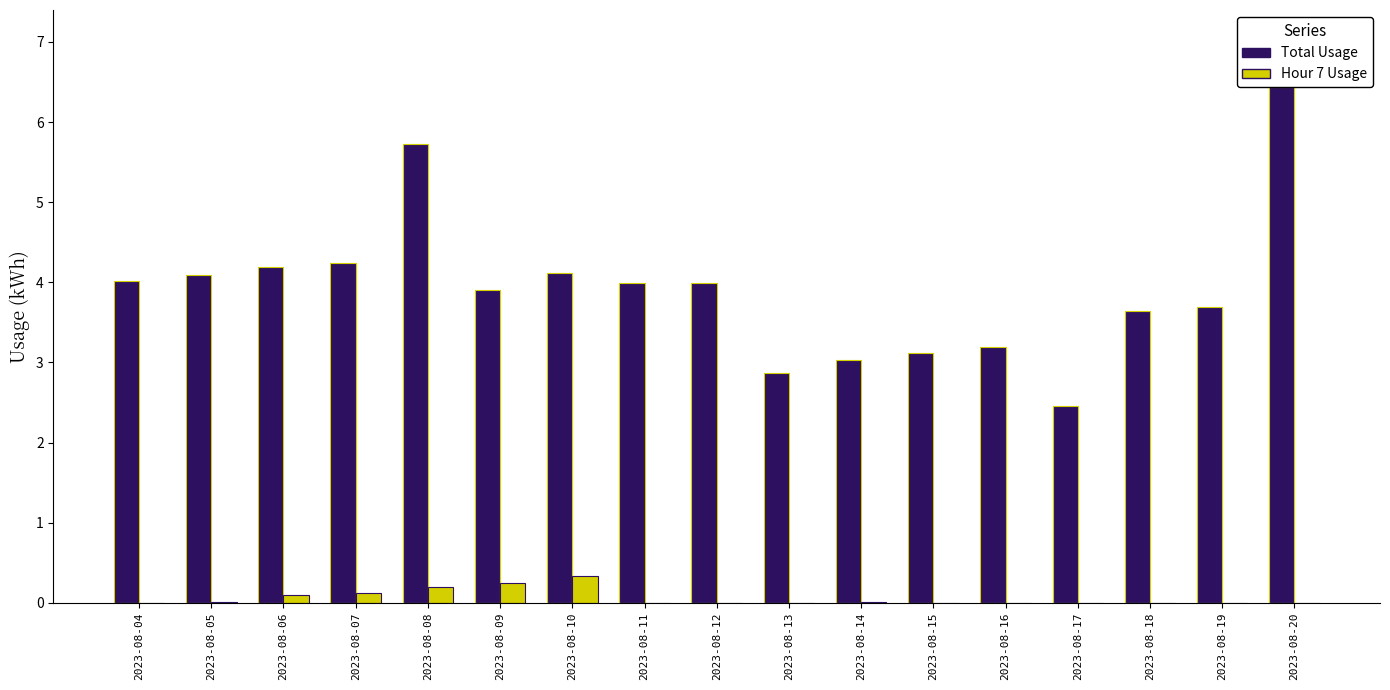

How many groups of bars are there?

17